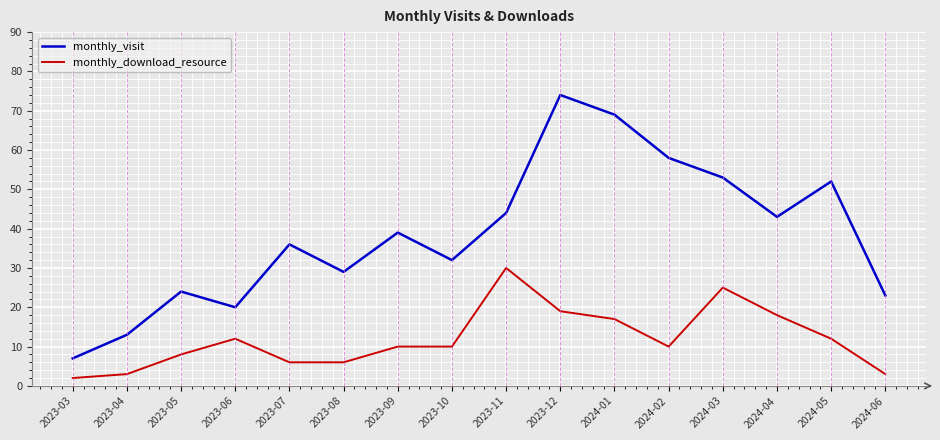

Reading left to right, list all the values displayed in this chart.

monthly_visit: 7	13	24	20	36	29	39	32	44	74	69	58	53	43	52	23
monthly_download_resource: 2	3	8	12	6	6	10	10	30	19	17	10	25	18	12	3